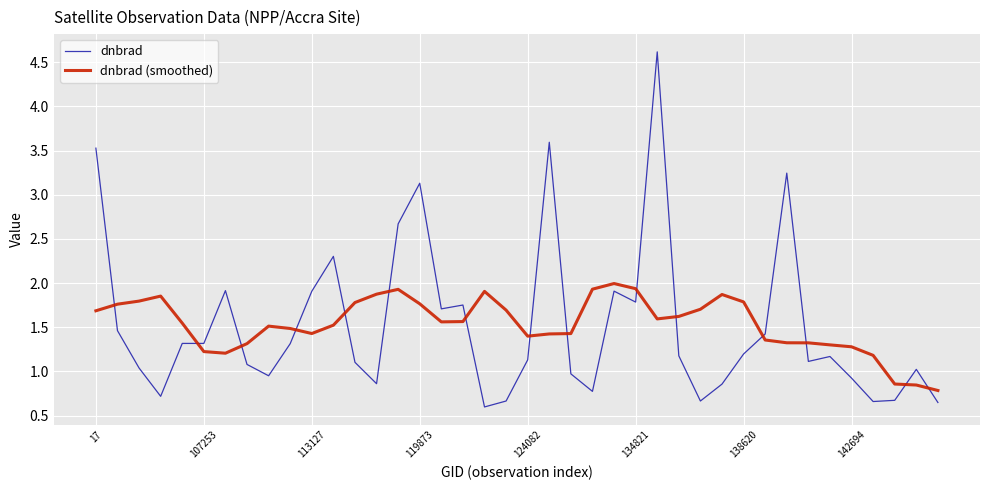

What is the difference between the maximum and minimum values in the dnbrad series?

4.0